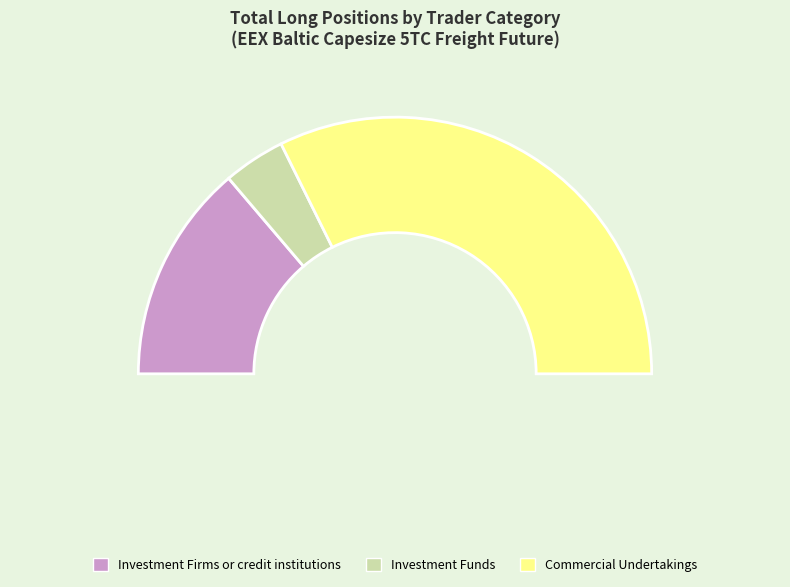

Does any single category account for the majority?

Yes